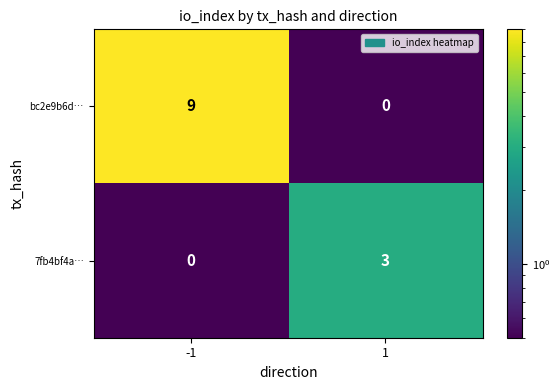

Reading left to right, transcribe all the data shown in this chart.

bc2e9b6d…: 9	0
7fb4bf4a…: 0	3